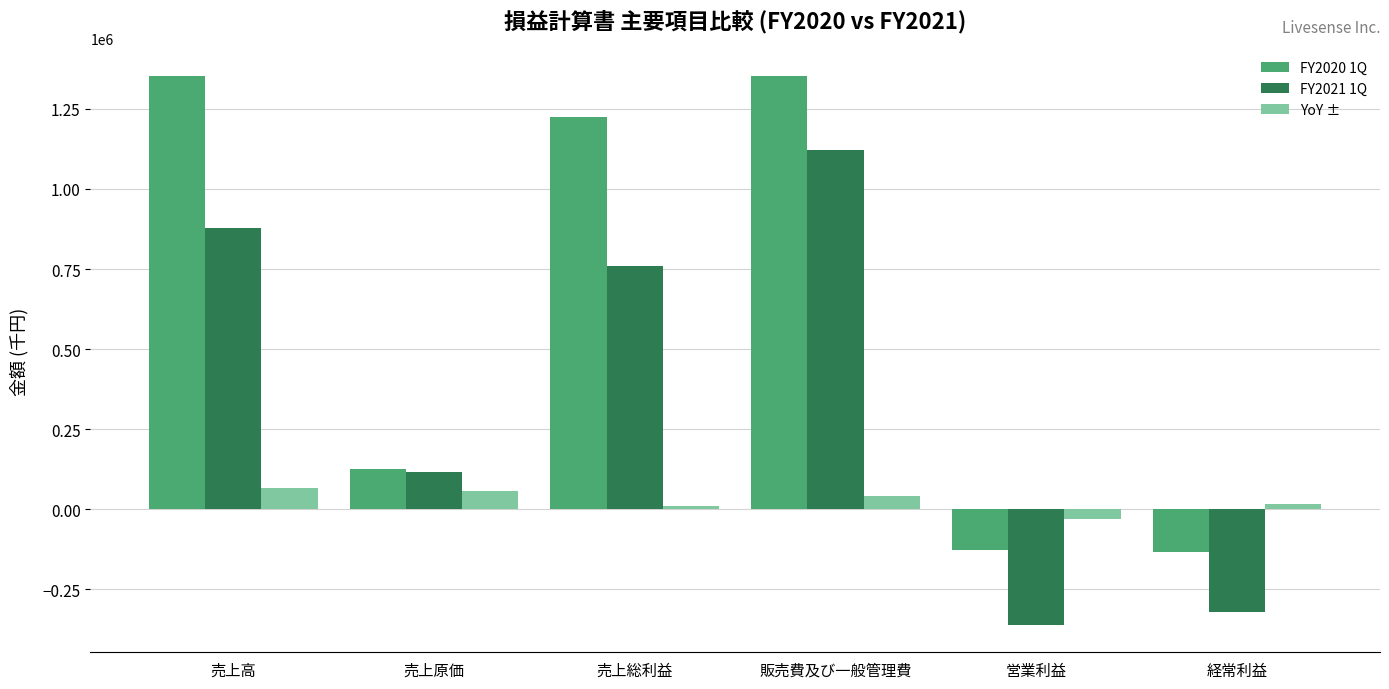

At which category is the sum across all series the highest?

販売費及び一般管理費